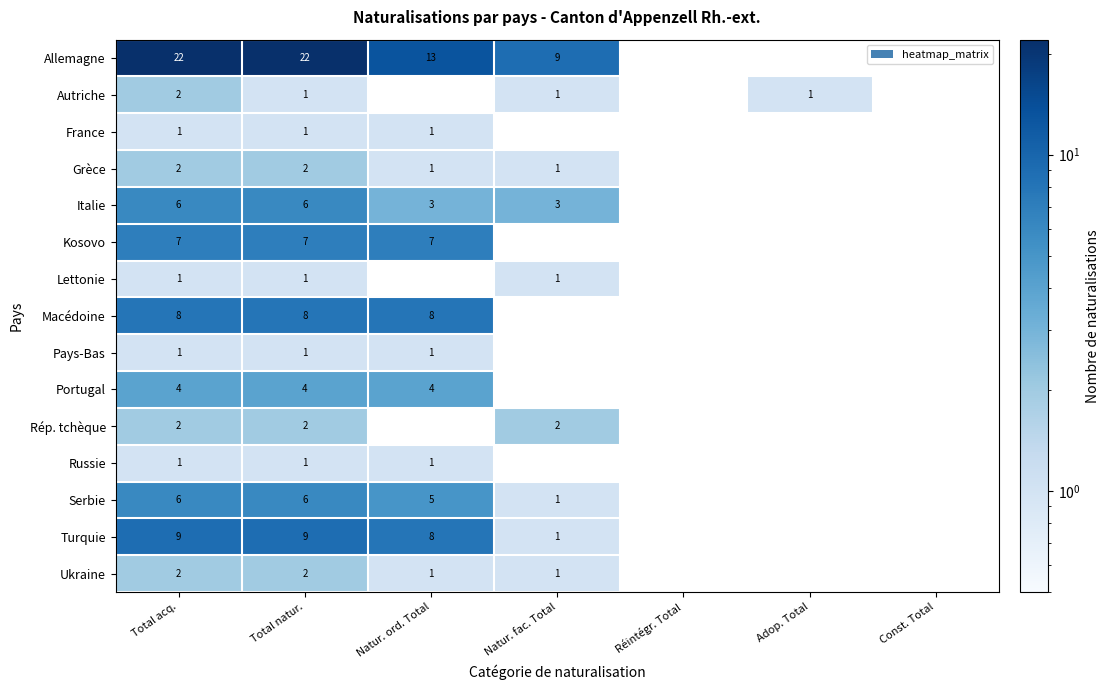

Which category has the highest value across all series?

Total acq.